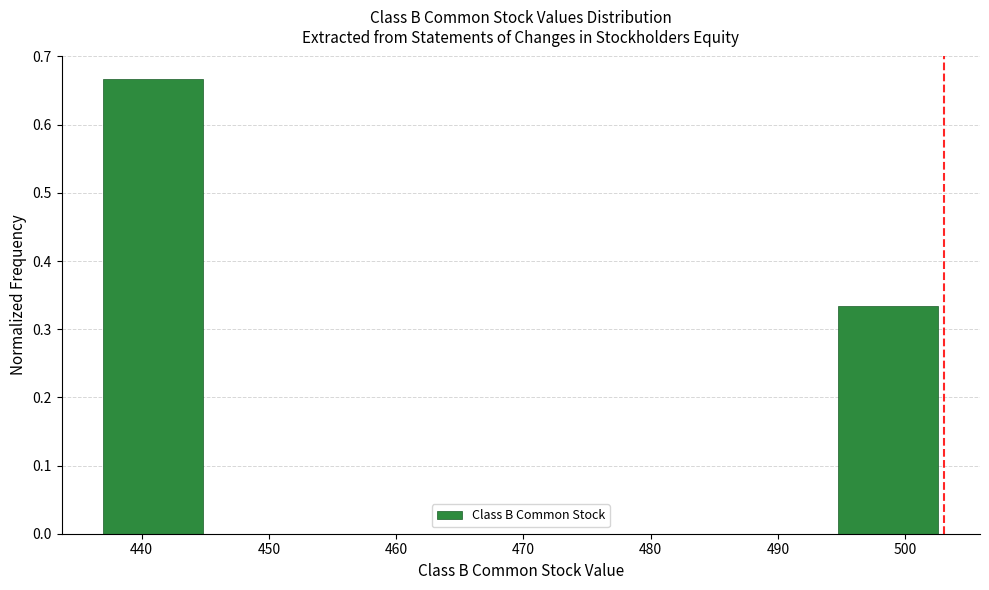

Which range on the x-axis has the tallest bar?

437 to 445